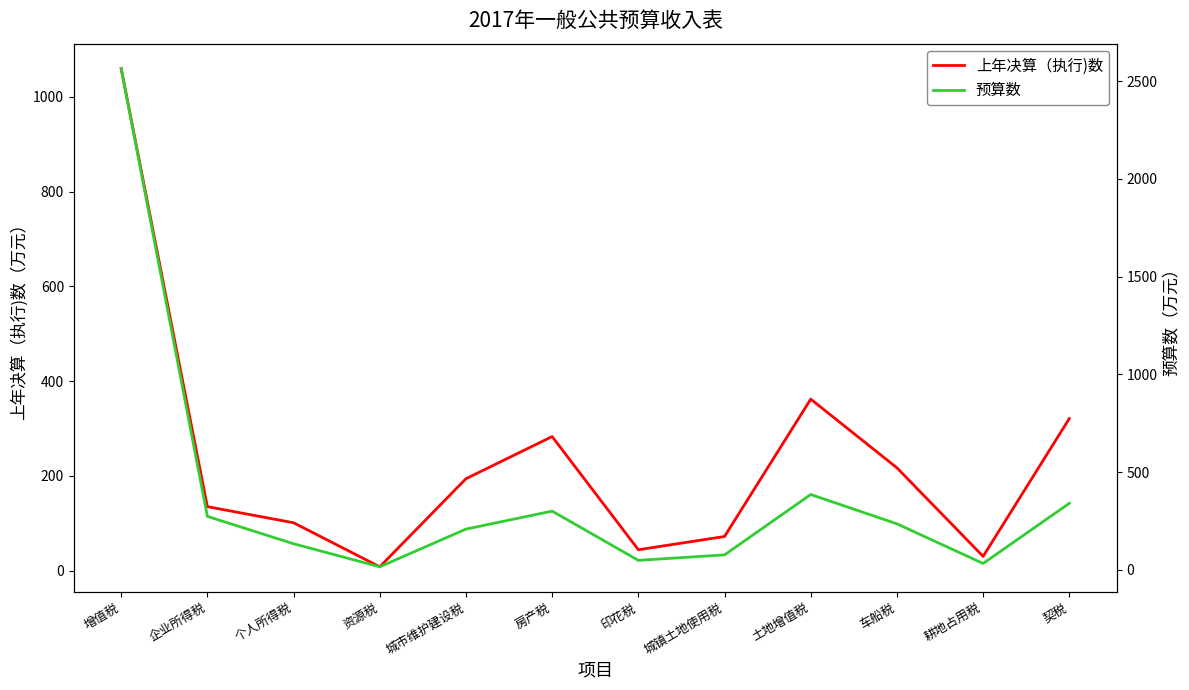

How many lines are shown in the chart?

2